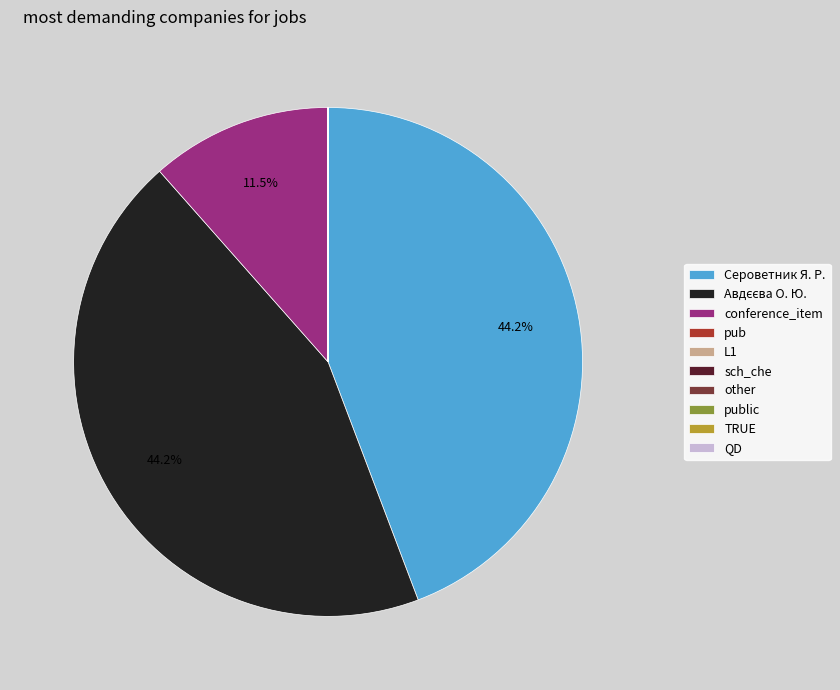

Is there a majority slice in this chart?

No